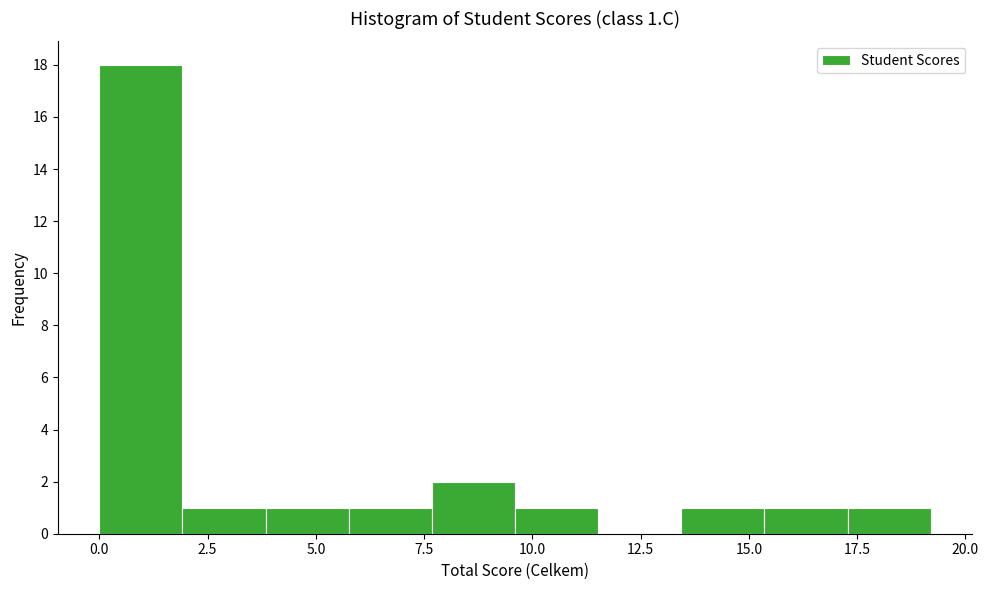

Around what value on the x-axis is the tallest bar? Give the approximate position of its centre, as read against the axis.

1.0